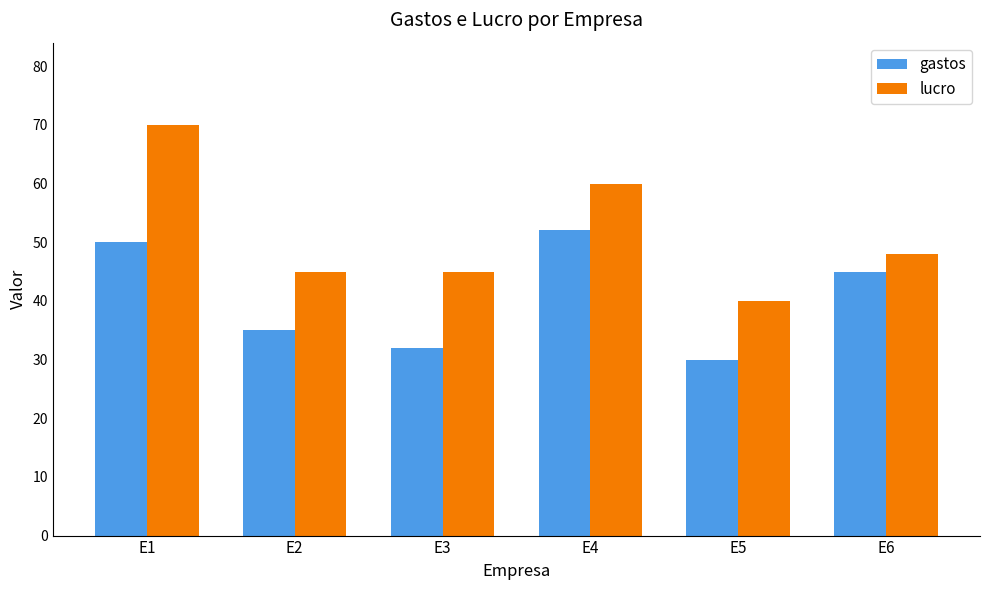

Between E1 and E4, which series saw the biggest shift?

lucro